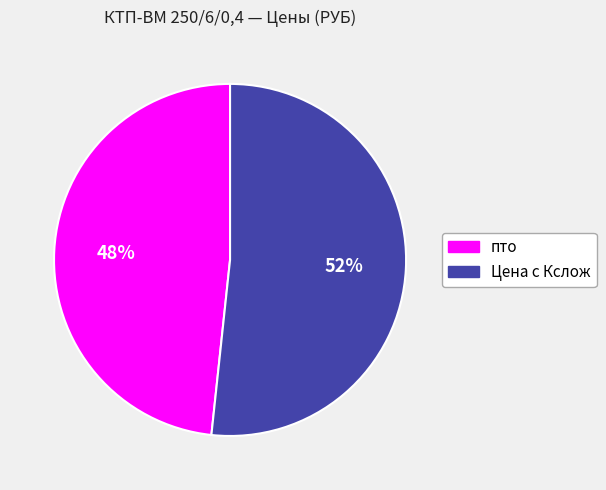

To the nearest percent, what percentage of the pie is пто?

48%